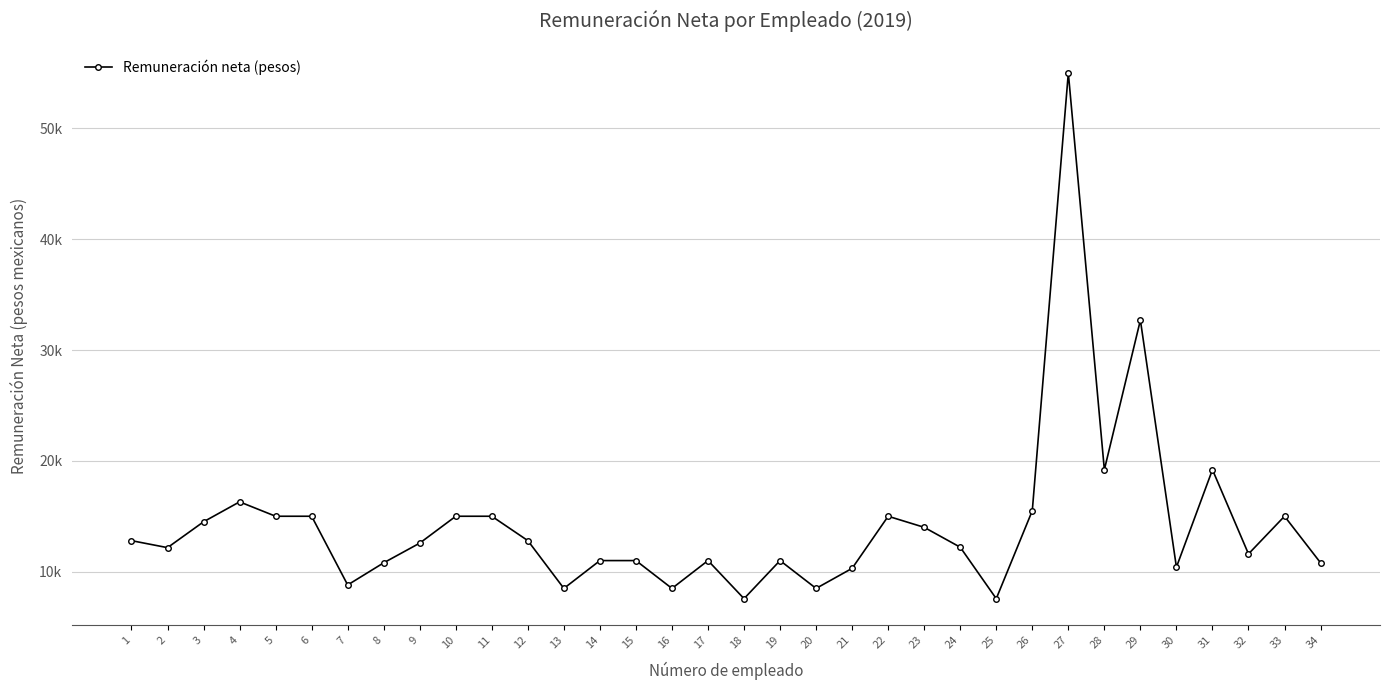

Reading left to right, transcribe all the data shown in this chart.

12797.9	12167.0	14500.0	16300.0	15000.0	15000.0	8800.0	10800.0	12576.0	15000.0	15000.0	12800.0	8488.0	11000.0	11000.0	8488.0	11000.0	7564.0	11000.0	8488.0	10300.0	15000.0	14000.0	12206.0	7564.0	15500.0	55000.0	19200.0	32698.0	10404.0	19200.0	11600.0	15000.0	10800.0